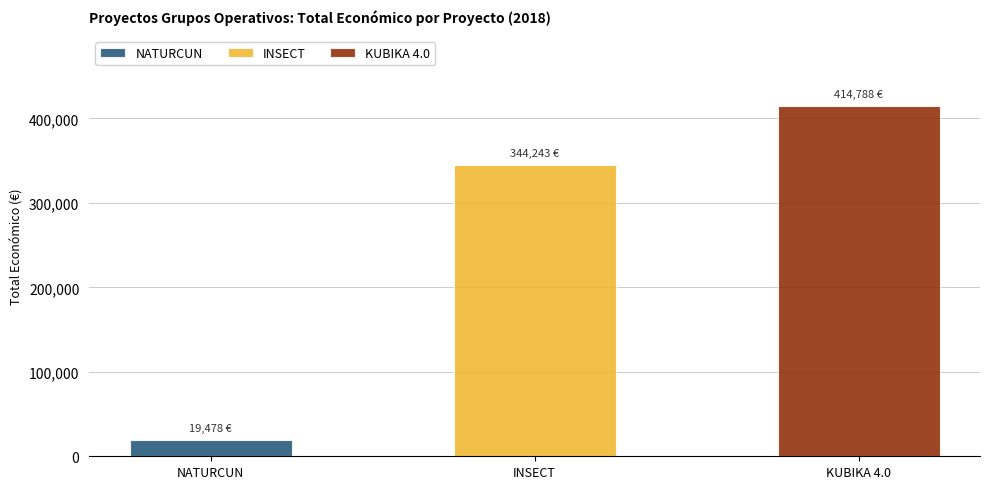

What is the label of the 3rd bar from the left?

KUBIKA 4.0